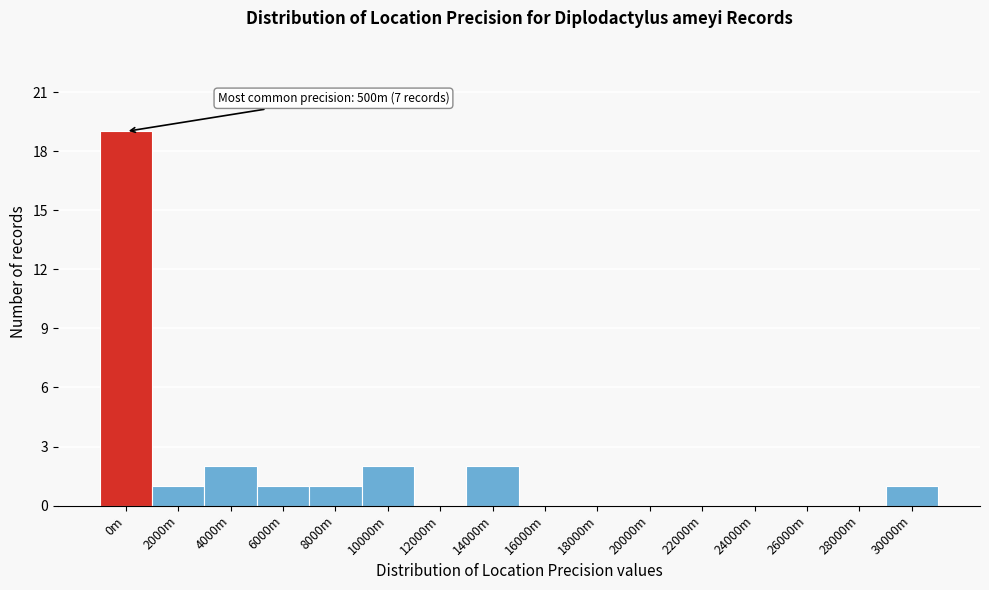

Reading left to right, what are all the values shown in this chart?

0m=19	2000m=1	4000m=2	6000m=1	8000m=1	10000m=2	12000m=0	14000m=2	16000m=0	18000m=0	20000m=0	22000m=0	24000m=0	26000m=0	28000m=0	30000m=1